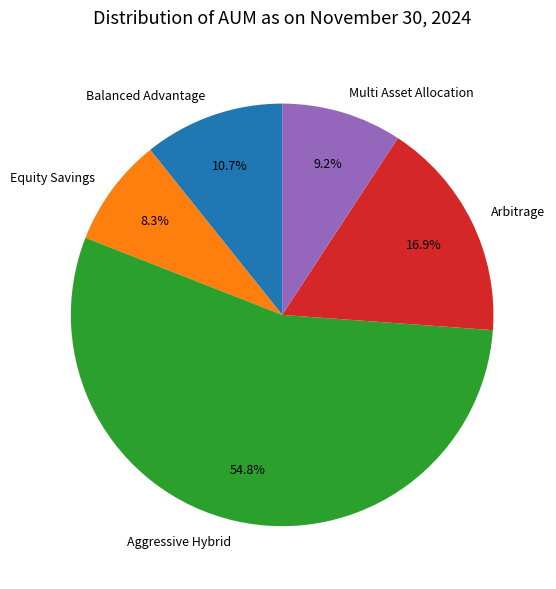

Is the sum of Aggressive Hybrid and Arbitrage greater than half?

Yes